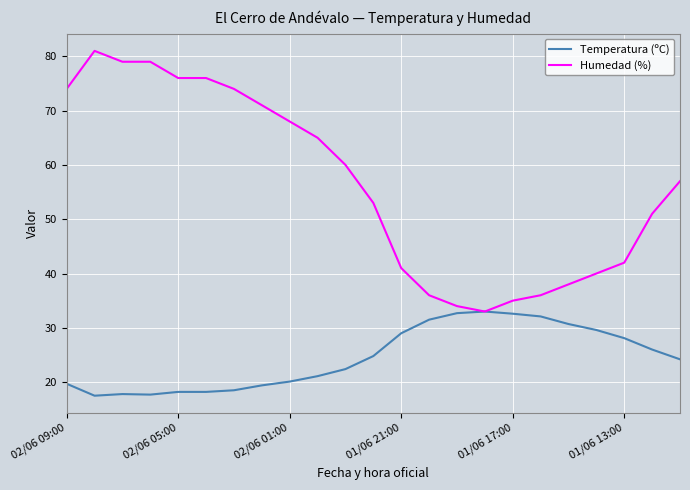

What is the maximum value shown in the chart?

81.0